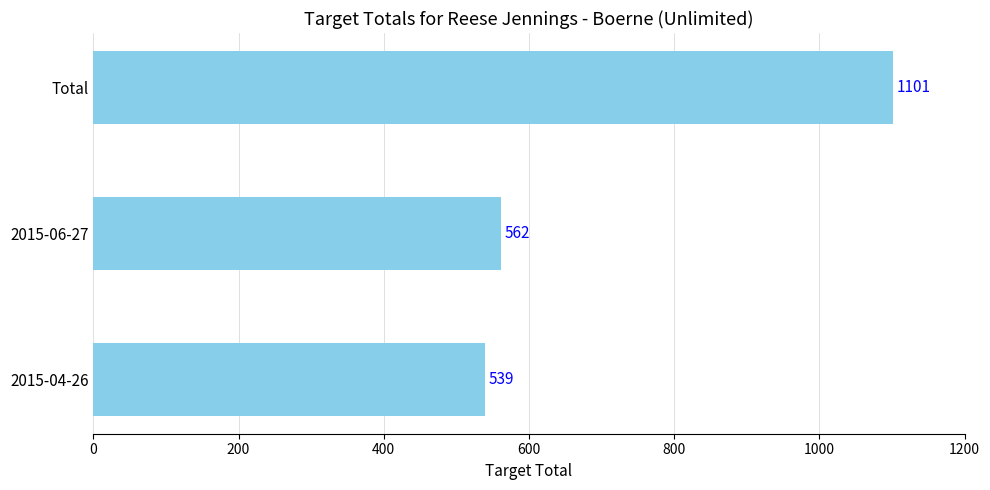

What is the difference between the maximum and minimum values?

562